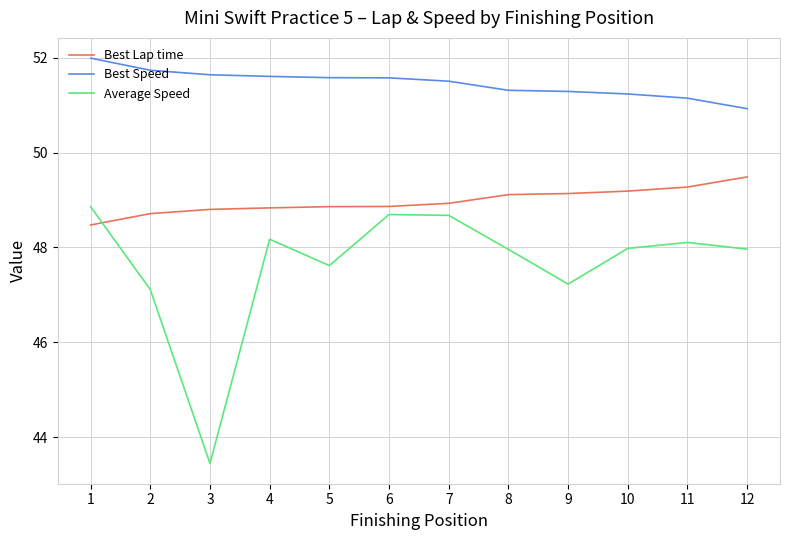

Which series has the widest spread of values?

Average Speed